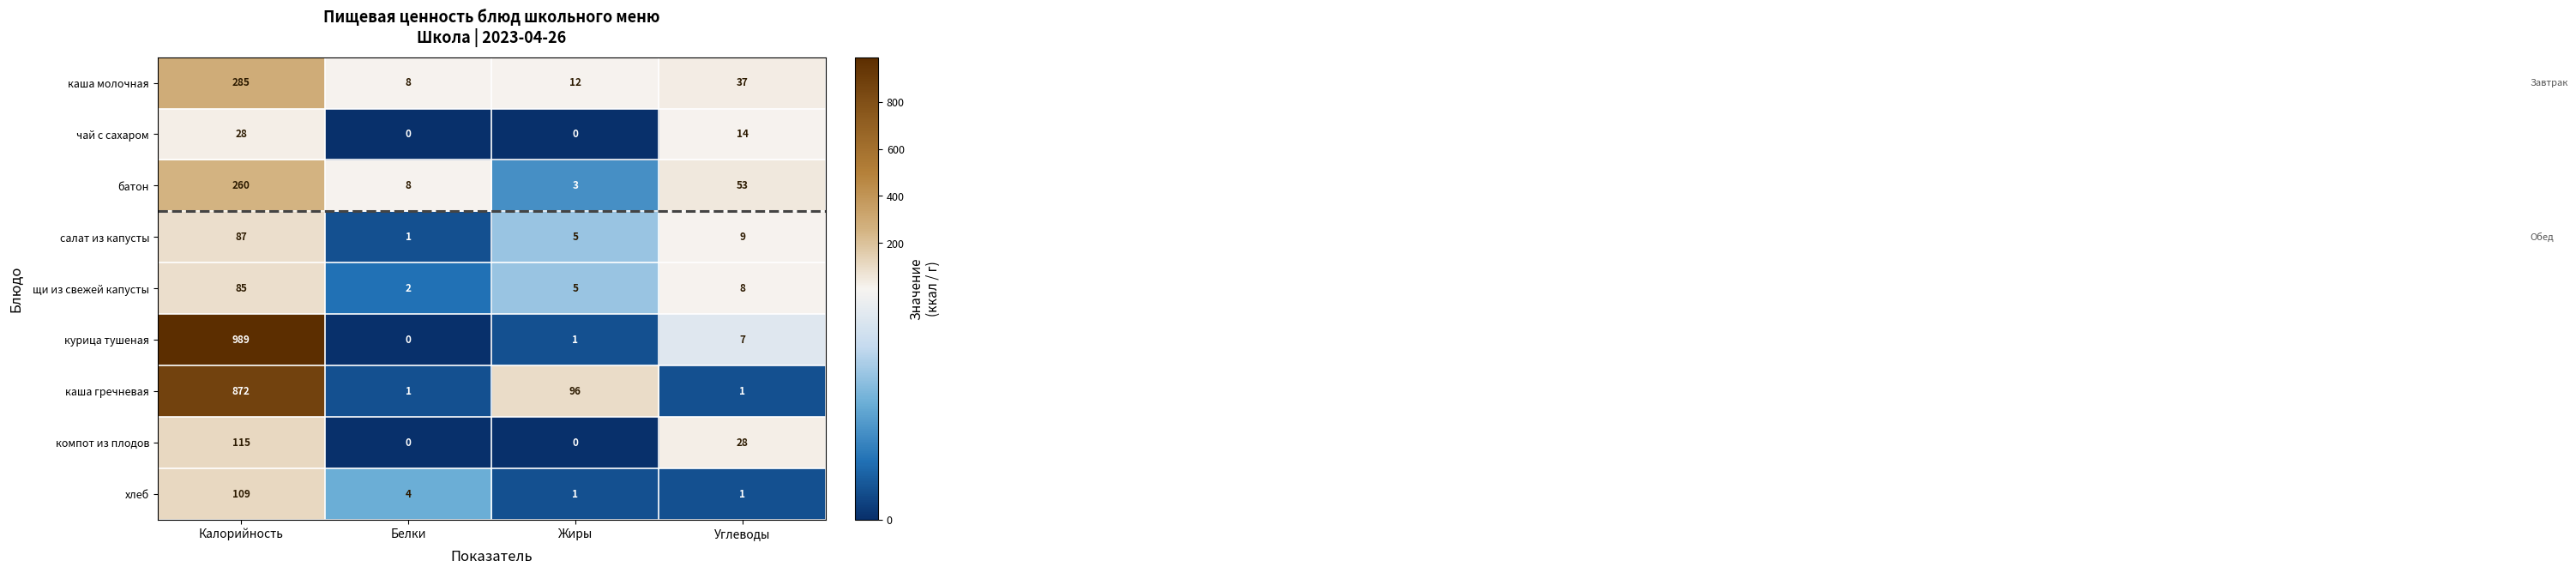

Which series has the largest range (max minus min)?

курица тушеная